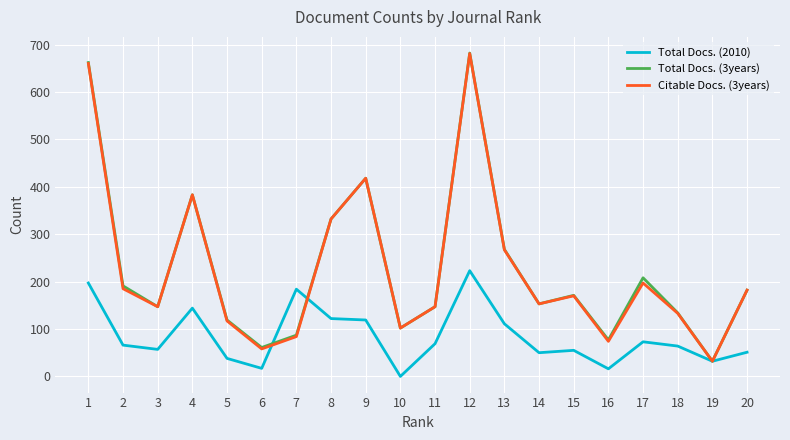

The value of Total Docs. (3years) at 15 is 295. True or false?

False